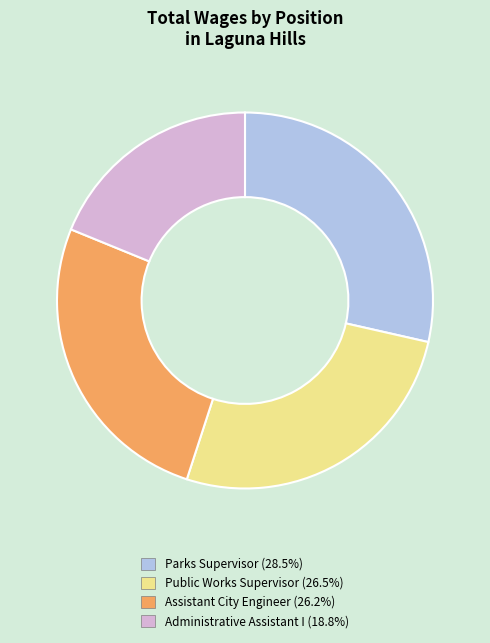

Does Public Works Supervisor represent more than half of the total?

No